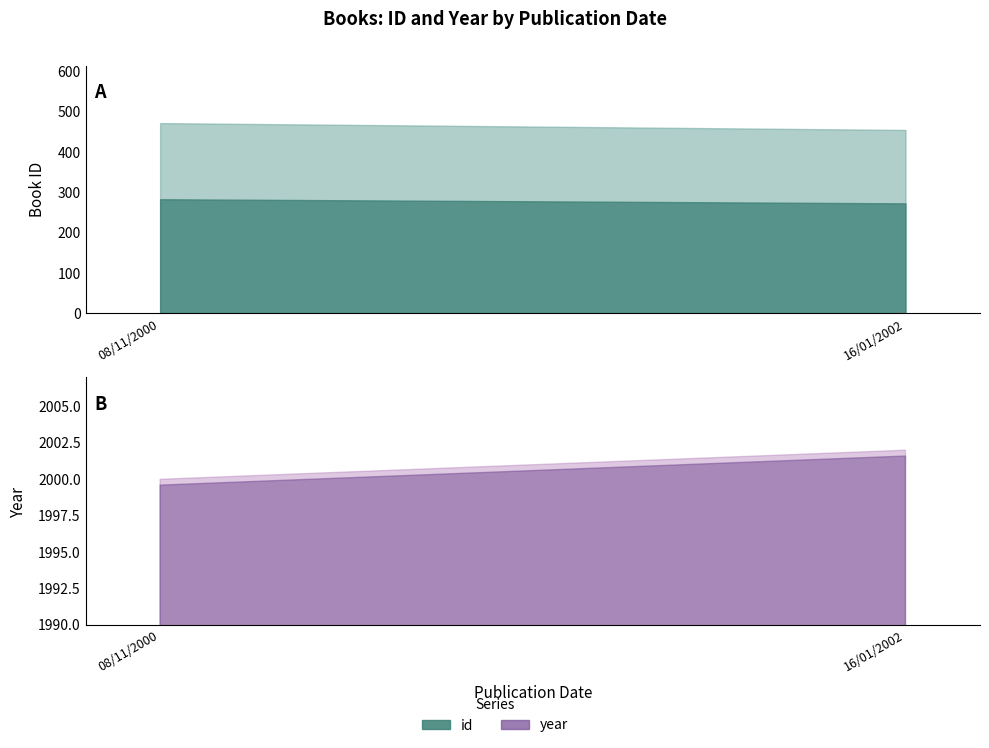

Rank the series by their maximum value, from highest to lowest.

year, id